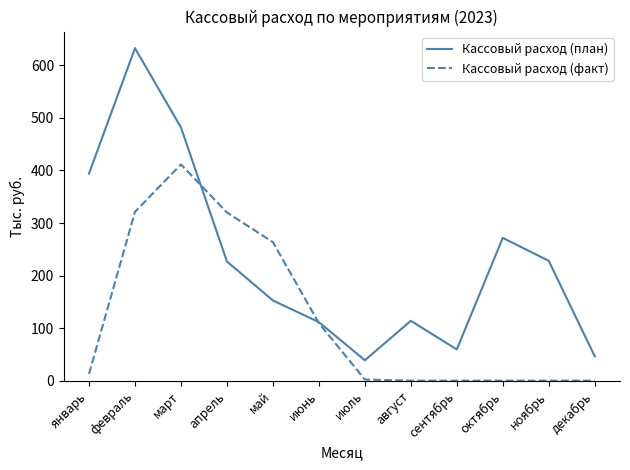

What is the difference between the Кассовый расход (факт) values at октябрь and февраль?

321.3